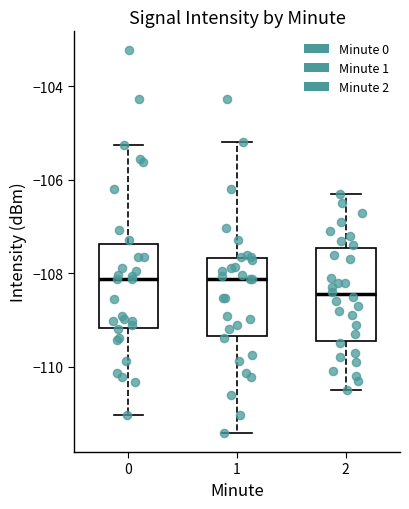

Which box has the lowest median line?

2